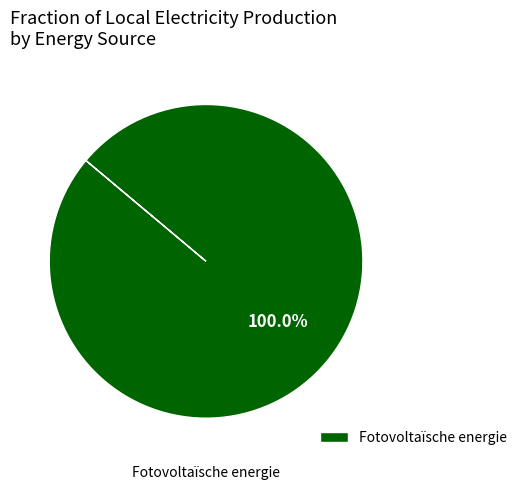

How many slices are in this pie chart?

1